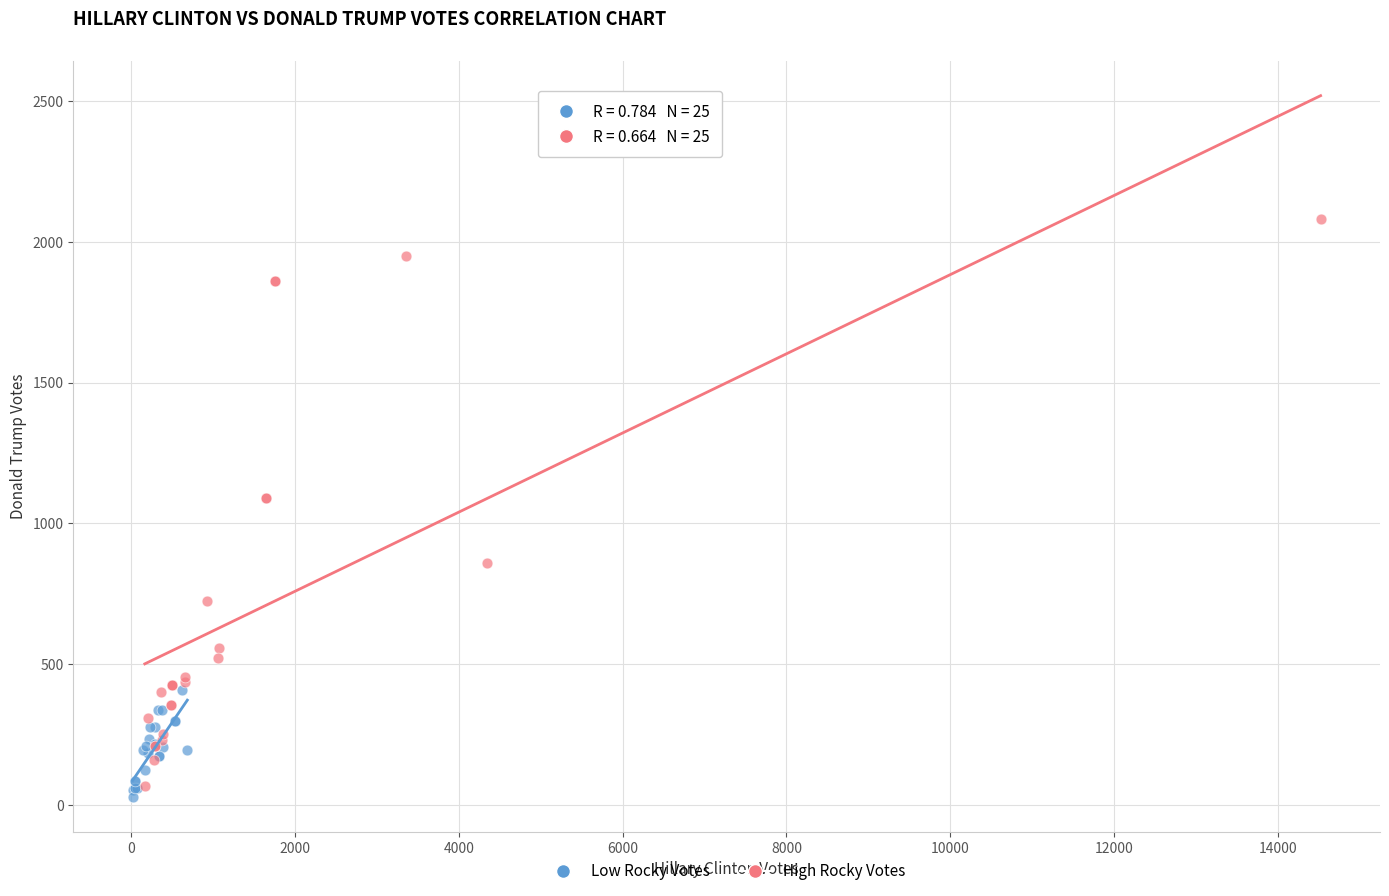

Which series has the widest spread of Y values?

High Rocky Votes